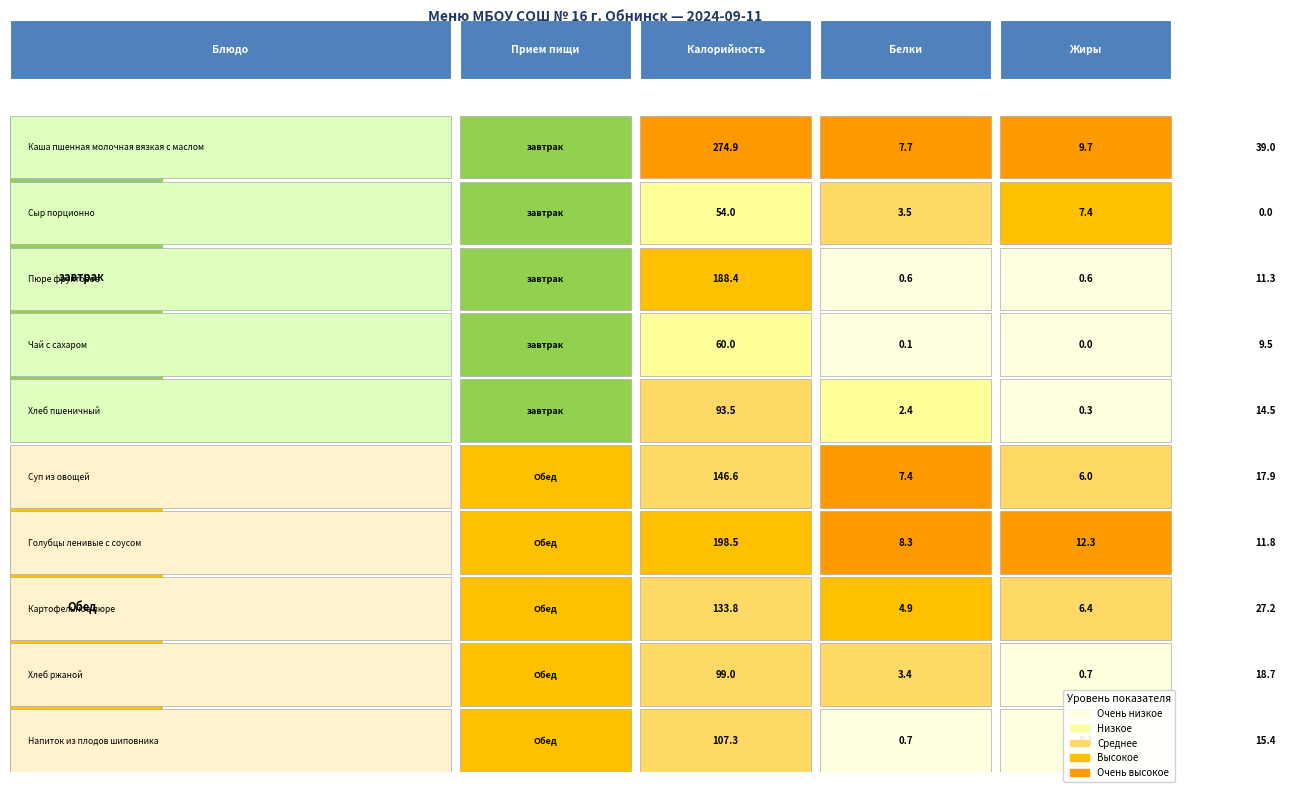

Read the Картофельное пюре value at Калорийность.

133.8